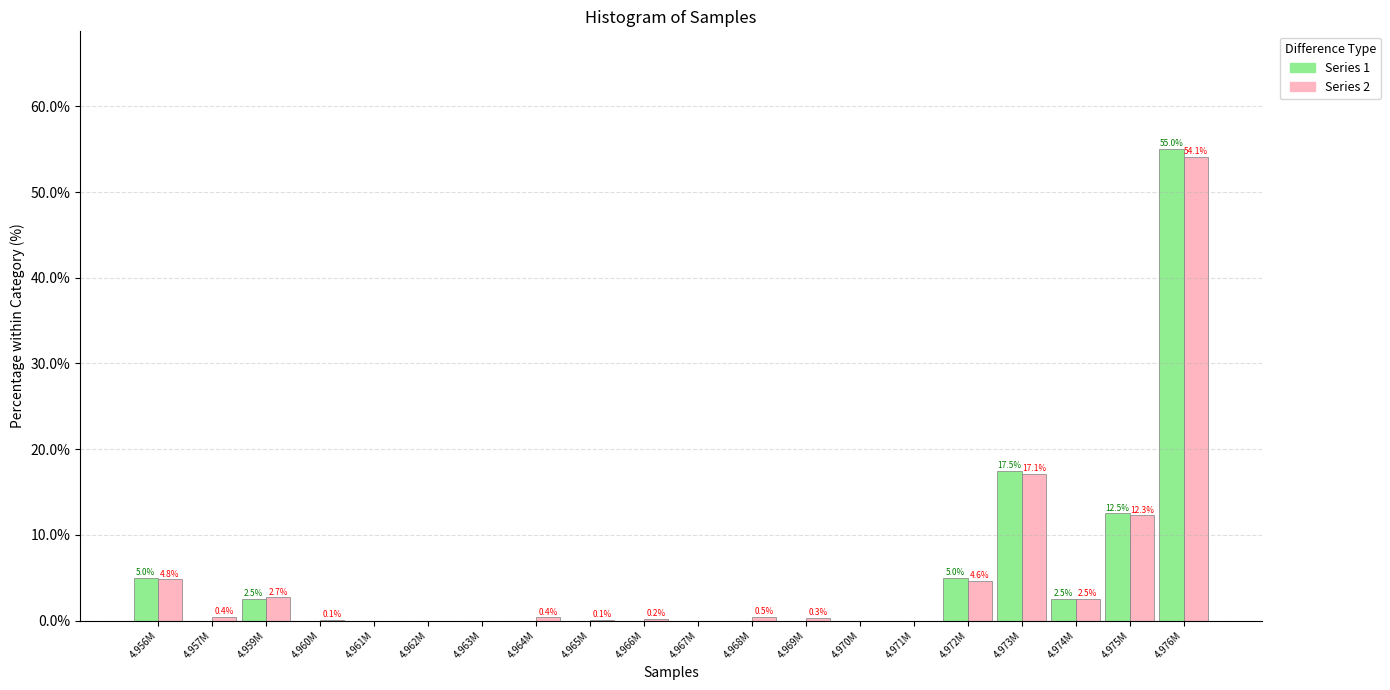

Reading left to right, extract all data points from this chart.

Series 1: 4.956M=5.0	4.957M=0.0	4.959M=2.5	4.960M=0.0	4.961M=0.0	4.962M=0.0	4.963M=0.0	4.964M=0.0	4.965M=0.0	4.966M=0.0	4.967M=0.0	4.968M=0.0	4.969M=0.0	4.970M=0.0	4.971M=0.0	4.972M=5.0	4.973M=17.5	4.974M=2.5	4.975M=12.5	4.976M=55.0
Series 2: 4.956M=4.8	4.957M=0.4	4.959M=2.7	4.960M=0.1	4.961M=0.0	4.962M=0.0	4.963M=0.0	4.964M=0.4	4.965M=0.1	4.966M=0.2	4.967M=0.0	4.968M=0.5	4.969M=0.3	4.970M=0.0	4.971M=0.0	4.972M=4.6	4.973M=17.1	4.974M=2.5	4.975M=12.3	4.976M=54.1